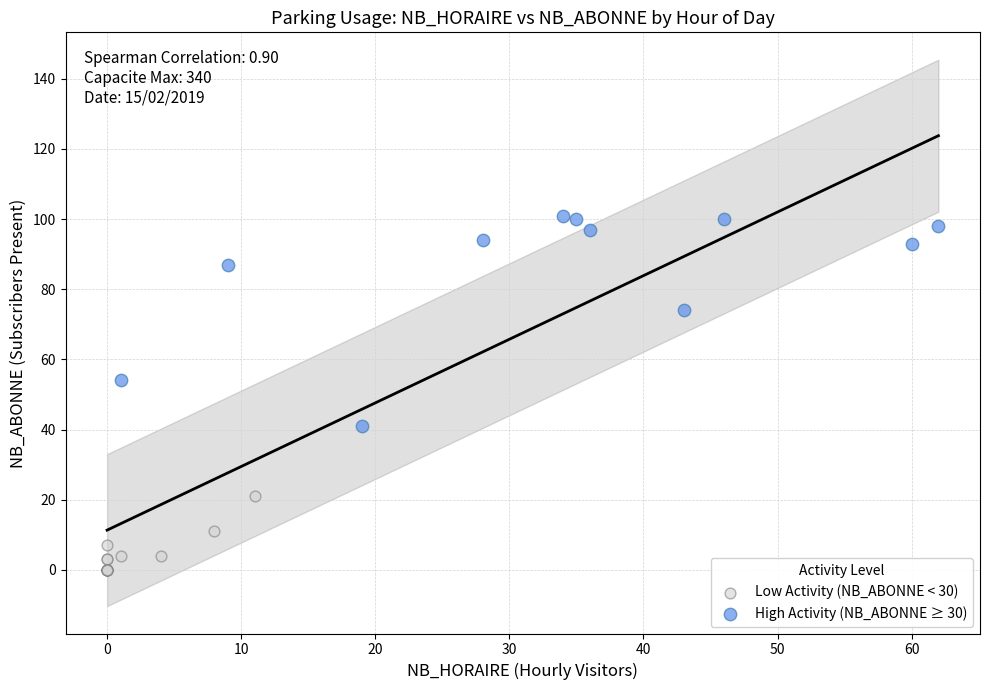

Which series has the largest Y range (max minus min)?

High Activity (NB_ABONNE ≥ 30)